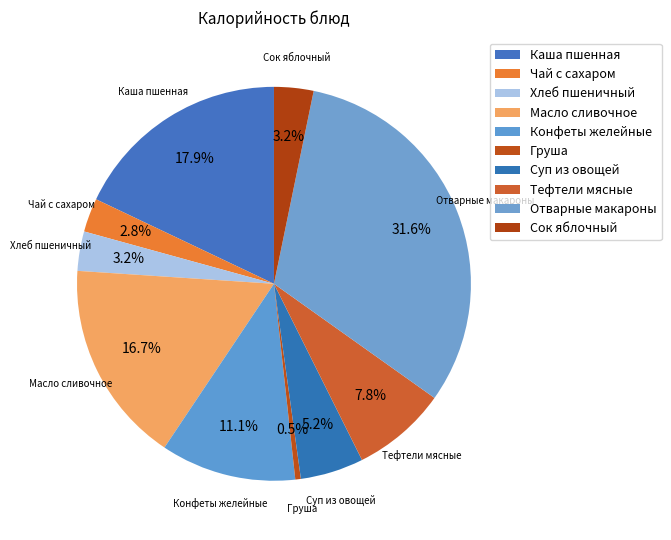

Is it true that Тефтели мясные is 8% of the pie?

True